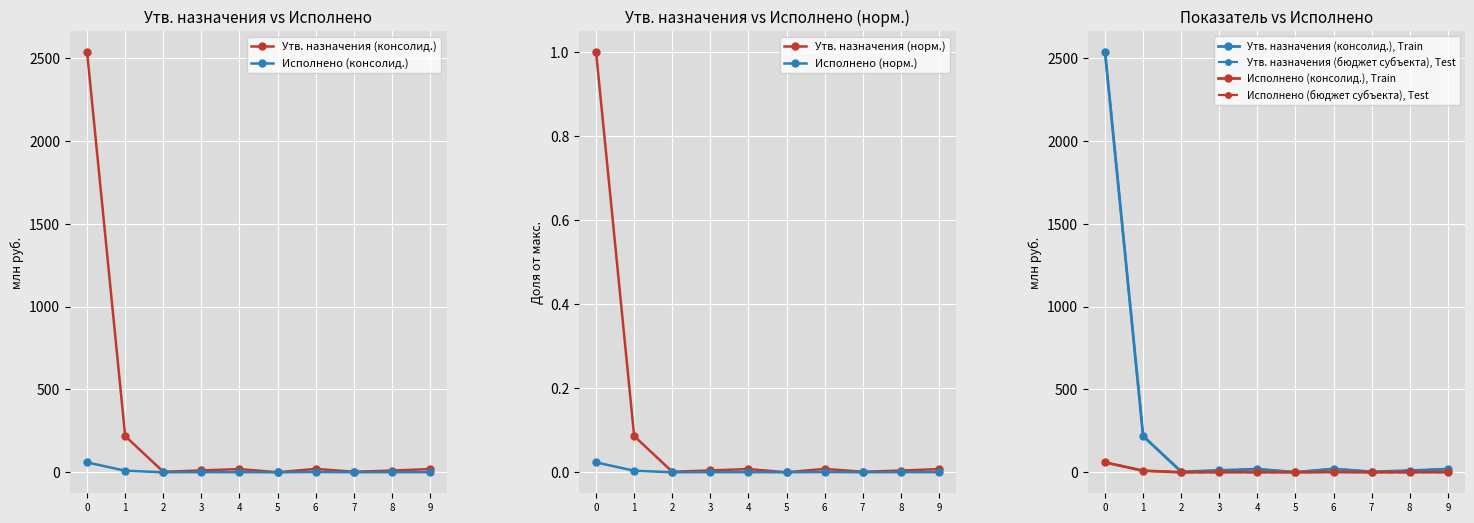

The Исполнено (норм.) series shows 0.0 at 1. True or false?

True